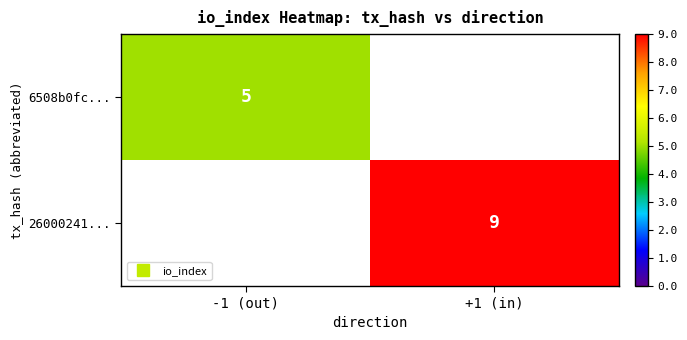

At which category is the sum across all series the highest?

+1 (in)